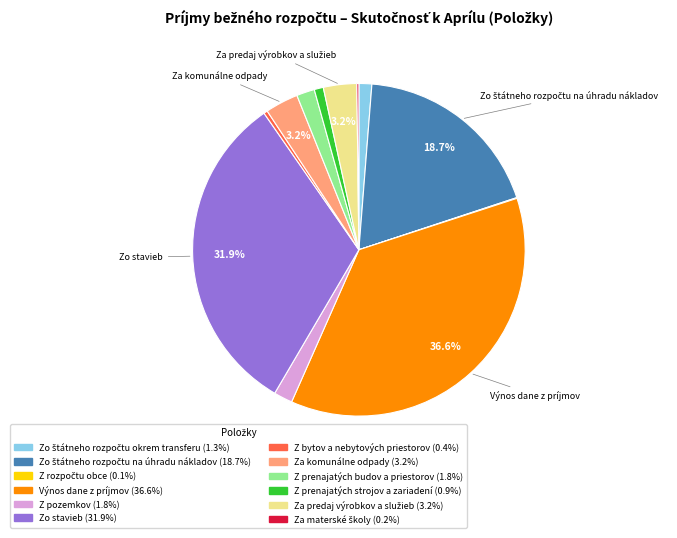

Is there any slice that represents more than half of the pie?

No